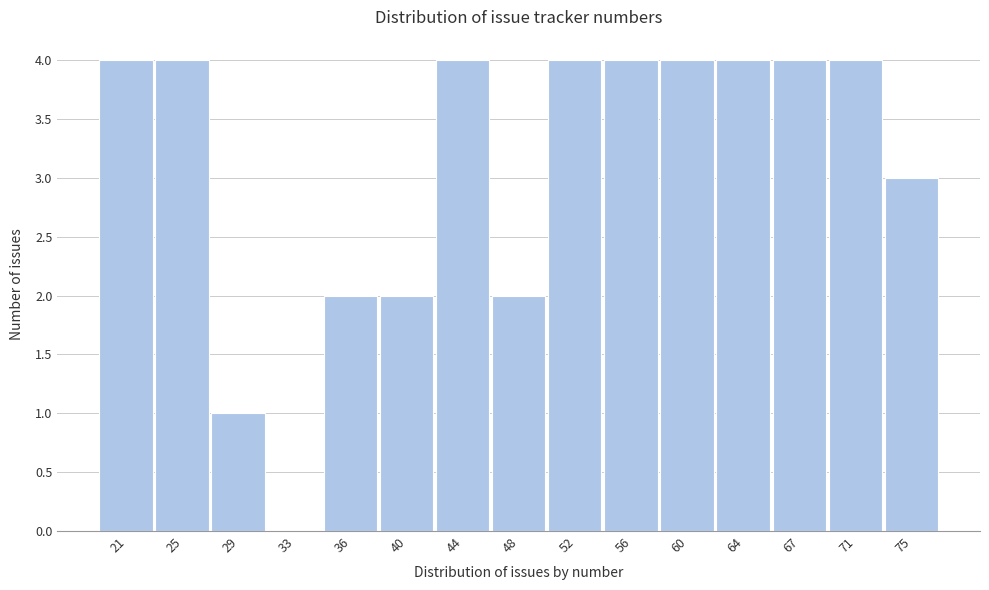

Reading left to right, transcribe all the data shown in this chart.

21=4	25=4	29=1	33=0	36=2	40=2	44=4	48=2	52=4	56=4	60=4	64=4	67=4	71=4	75=3